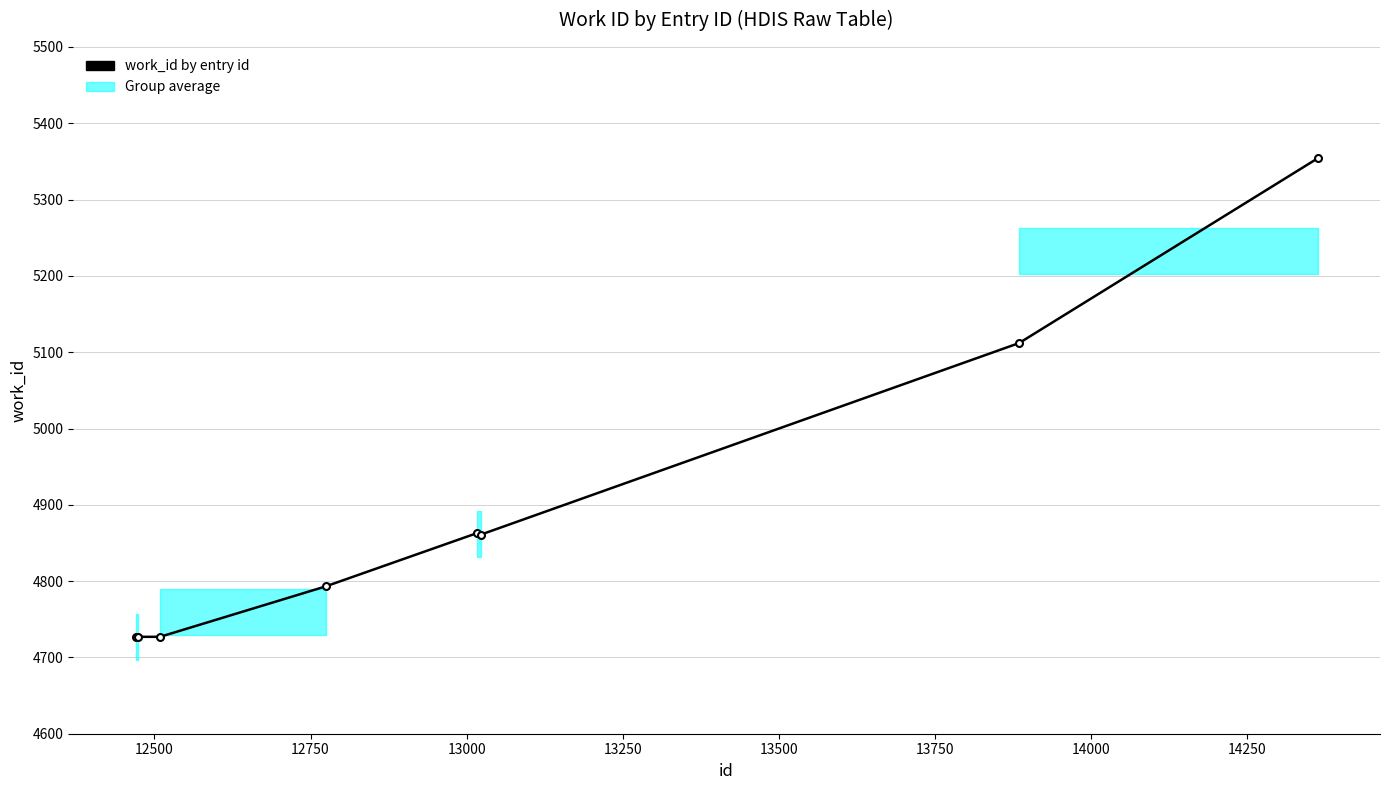

How many values are between 4727 and 5112?

7